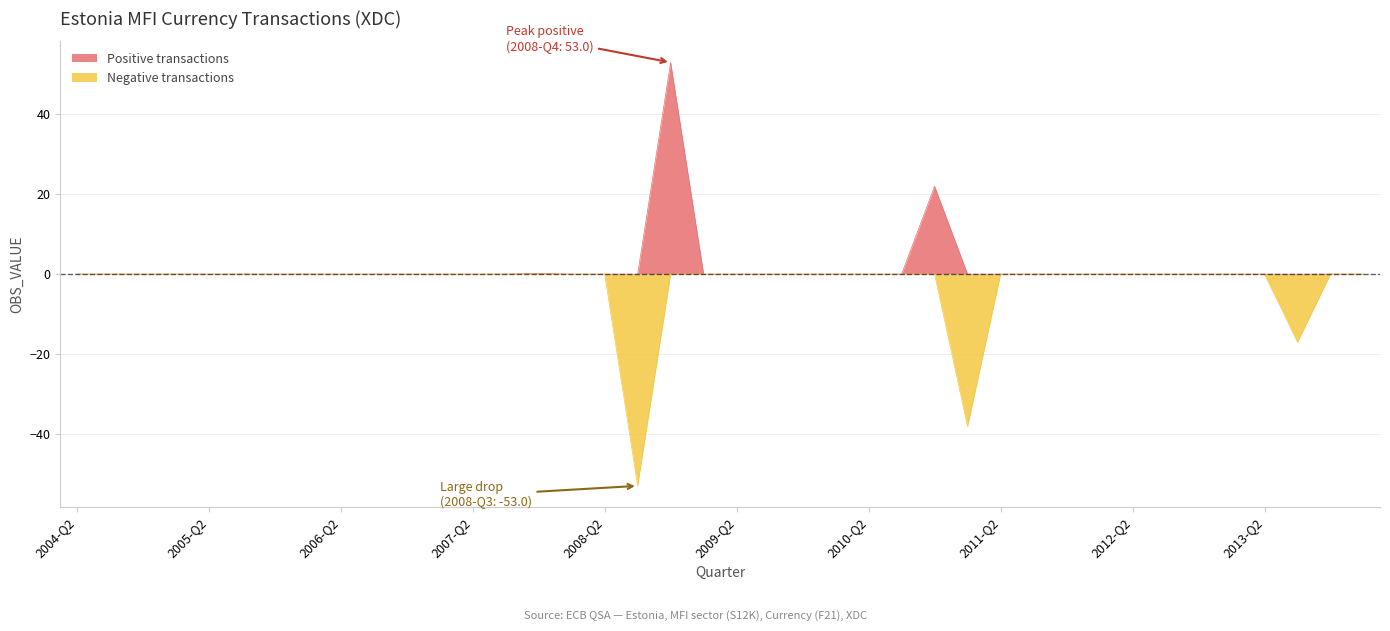

Rank the series by their maximum value, from highest to lowest.

Positive transactions, Negative transactions